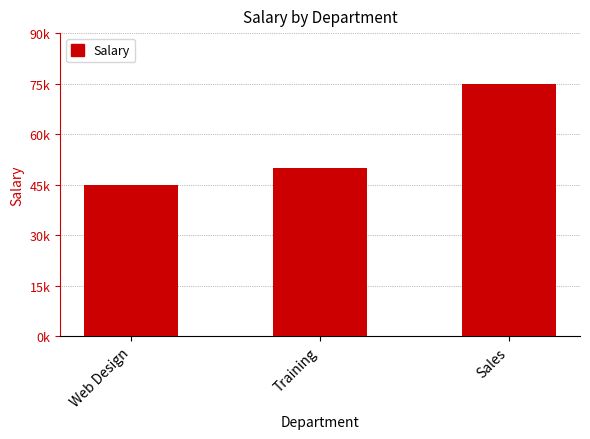

Are the bars horizontal?

No